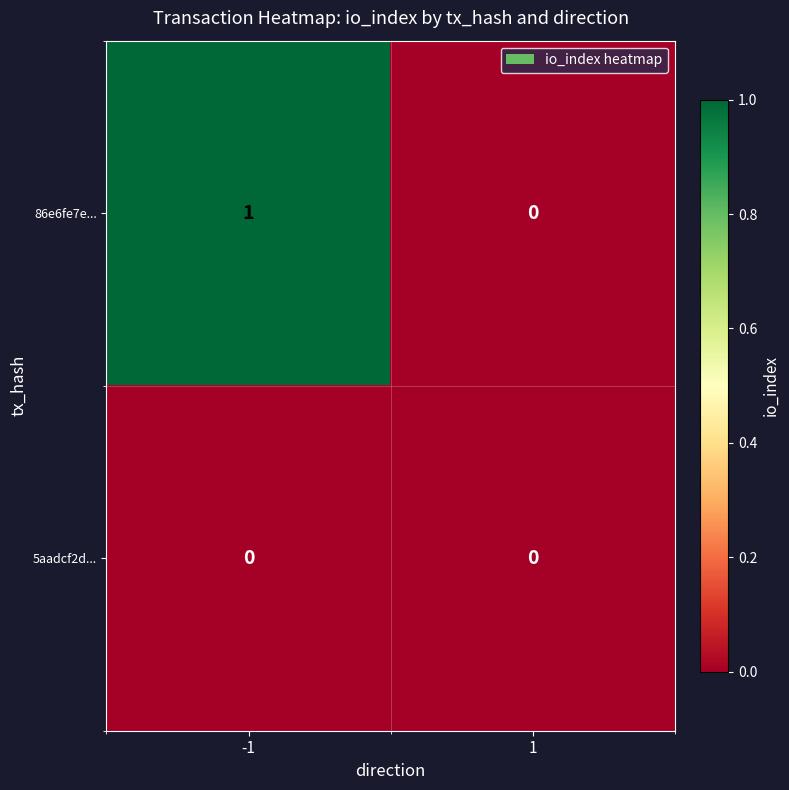

Reading right to left, extract all data points from this chart.

86e6fe7e...: 0	1
5aadcf2d...: 0	0